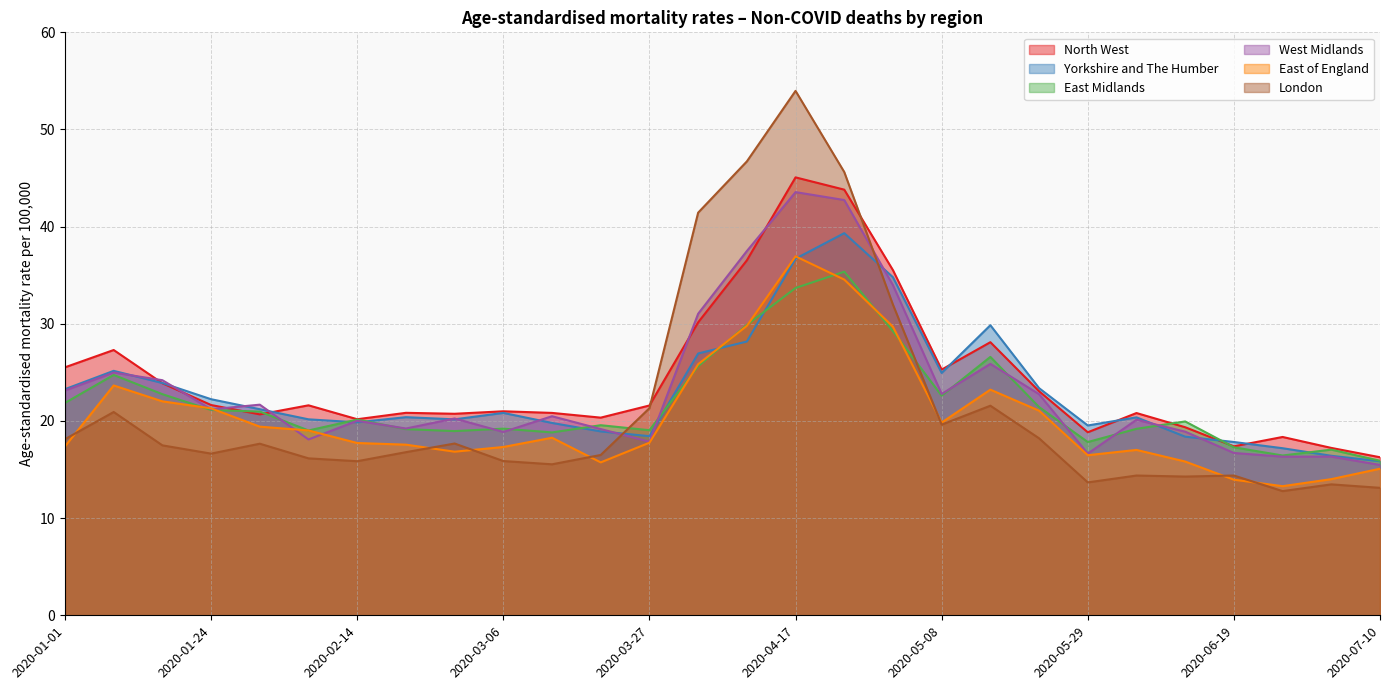

Is it true that North West equals 17.2 at 2020-07-03?

True